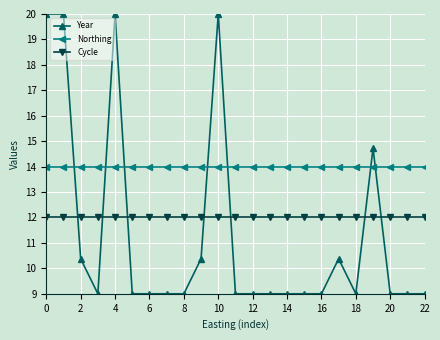

Rank the series by their average value, from highest to lowest.

Northing, Cycle, Year